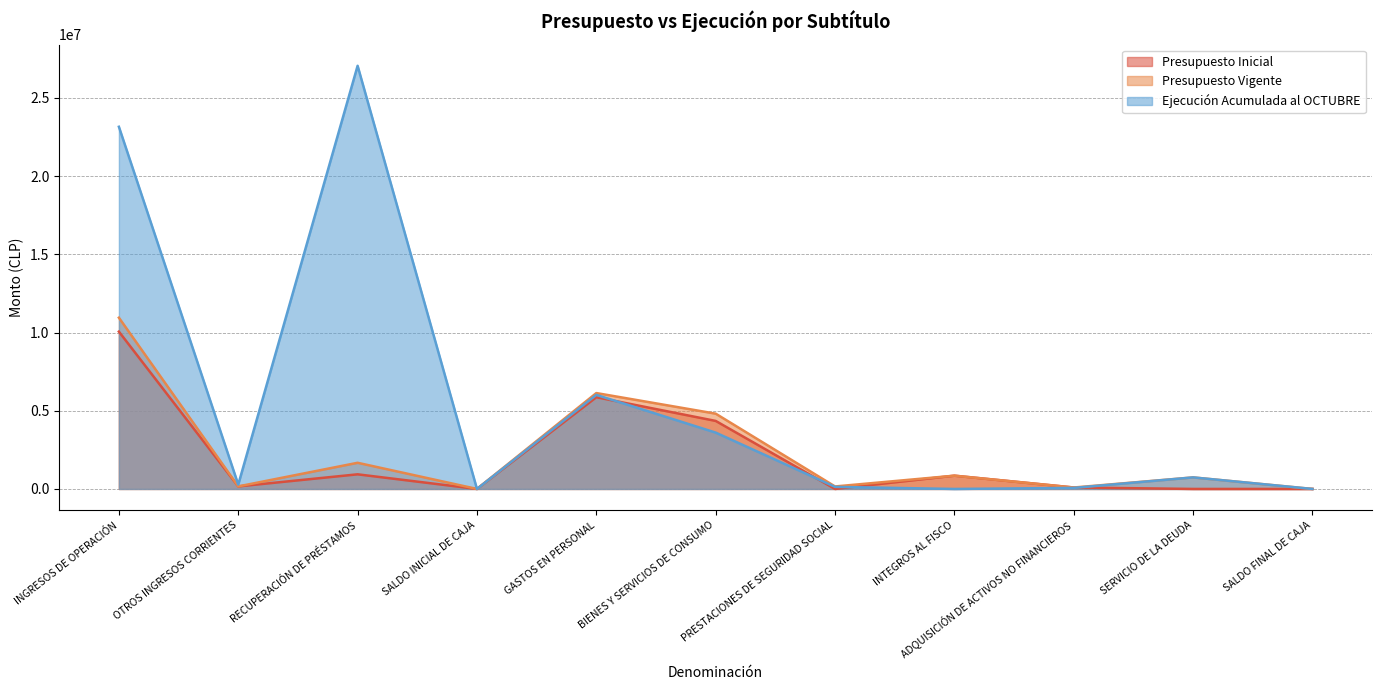

In Presupuesto Inicial, how many points are lower than both neighbors (excluding endpoints)?

3